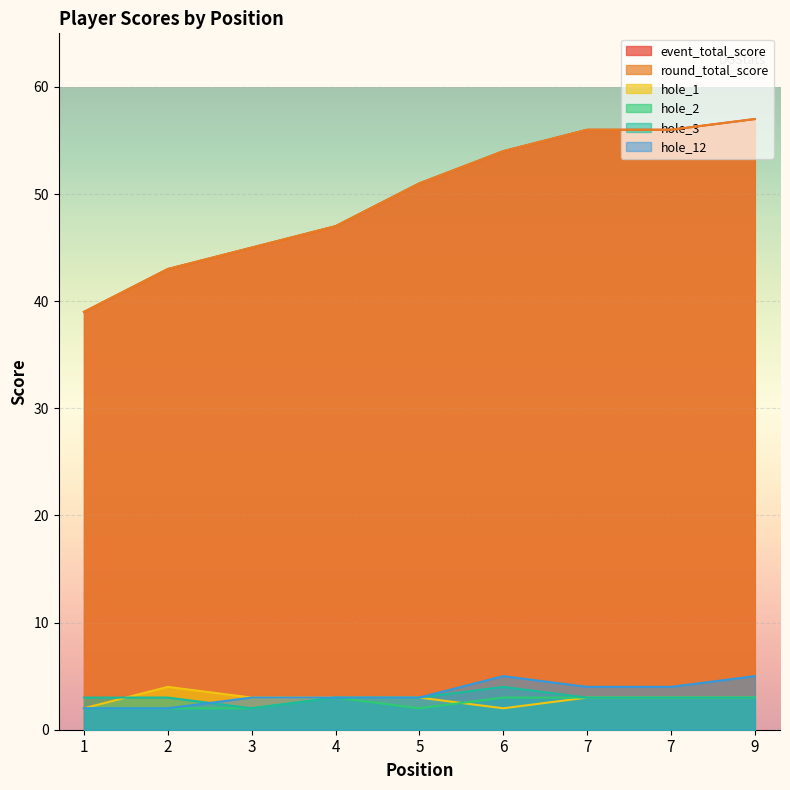

How many values in the event_total_score series exceed 51?

4